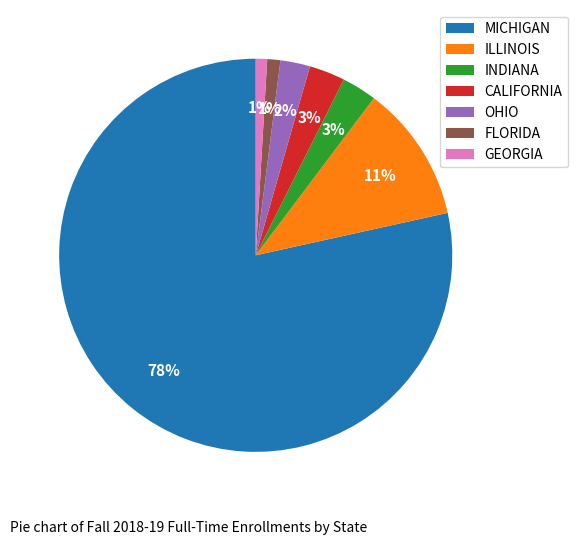

Which has a higher value, GEORGIA or INDIANA?

INDIANA